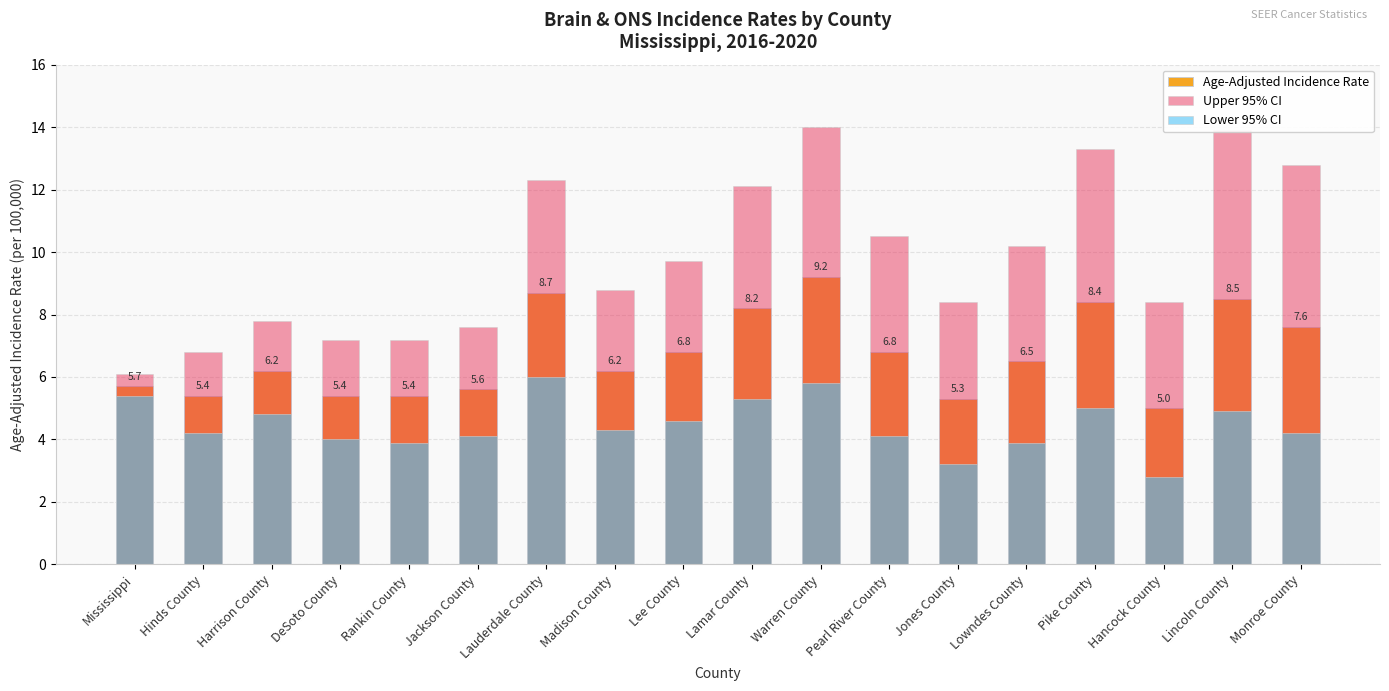

At which category does the chart reach its minimum across all series?

Hancock County